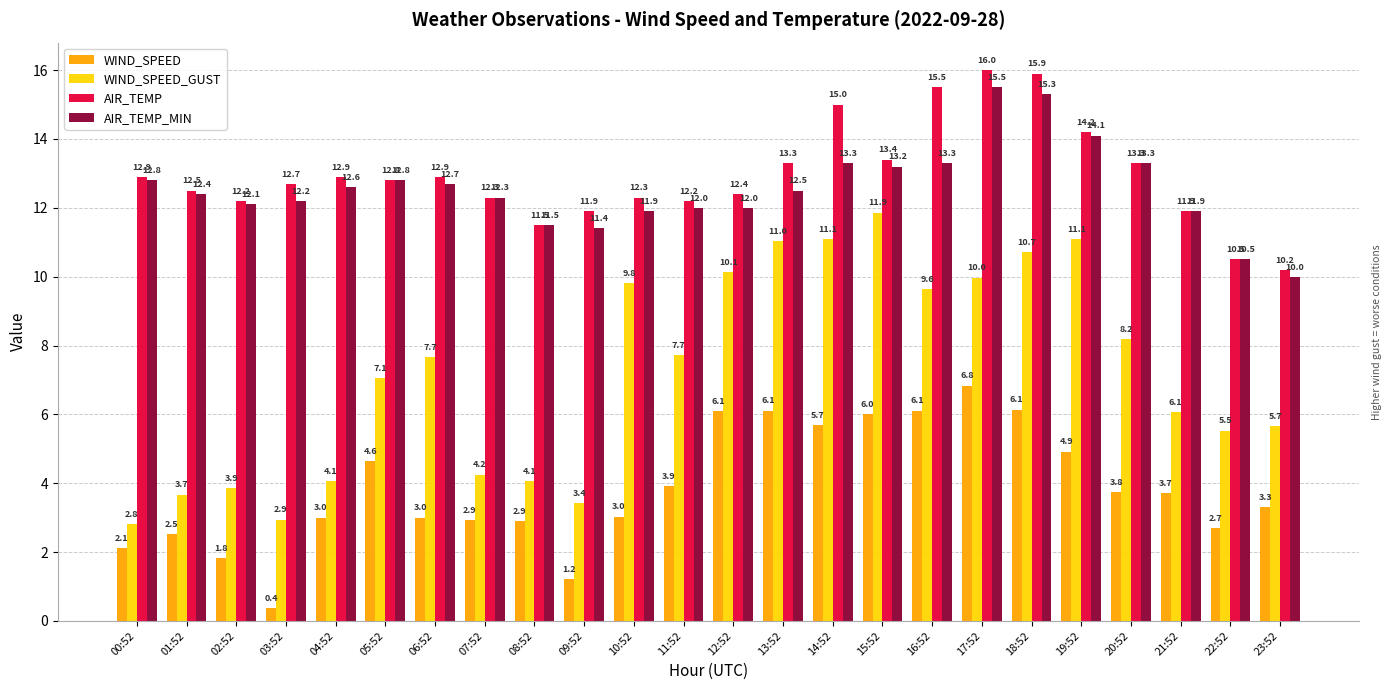

What is the sum of all AIR_TEMP_MIN values?

301.6